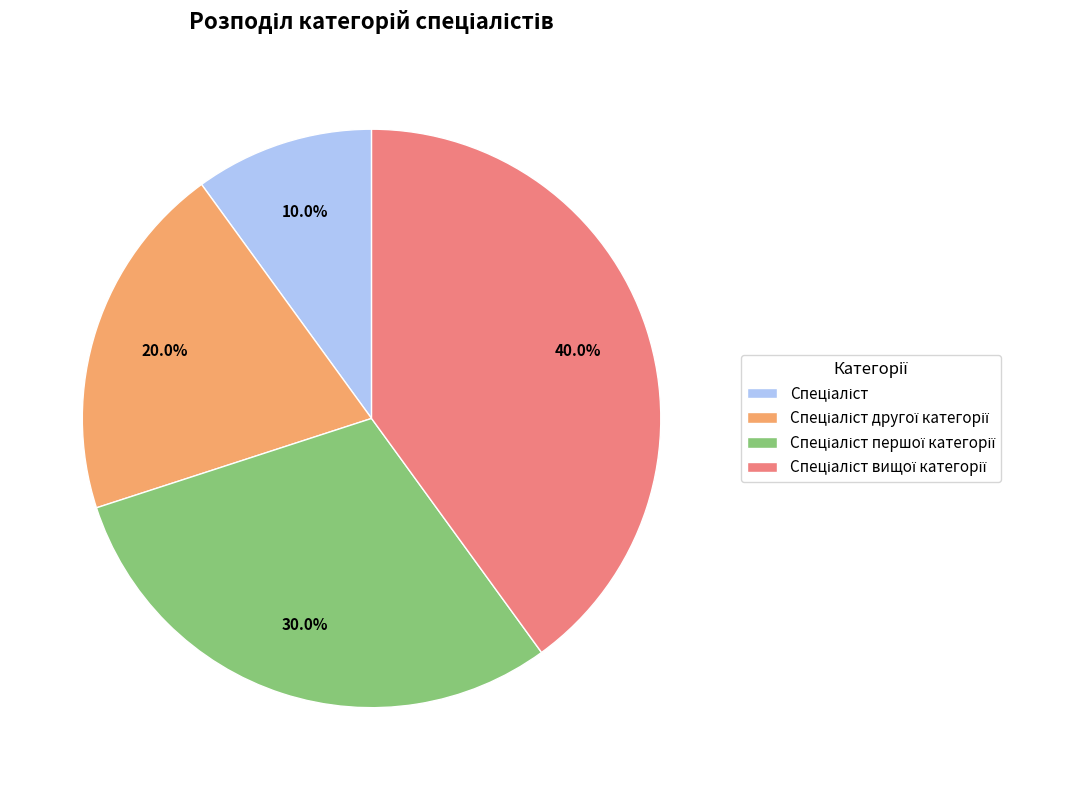

Does any single category account for the majority?

No